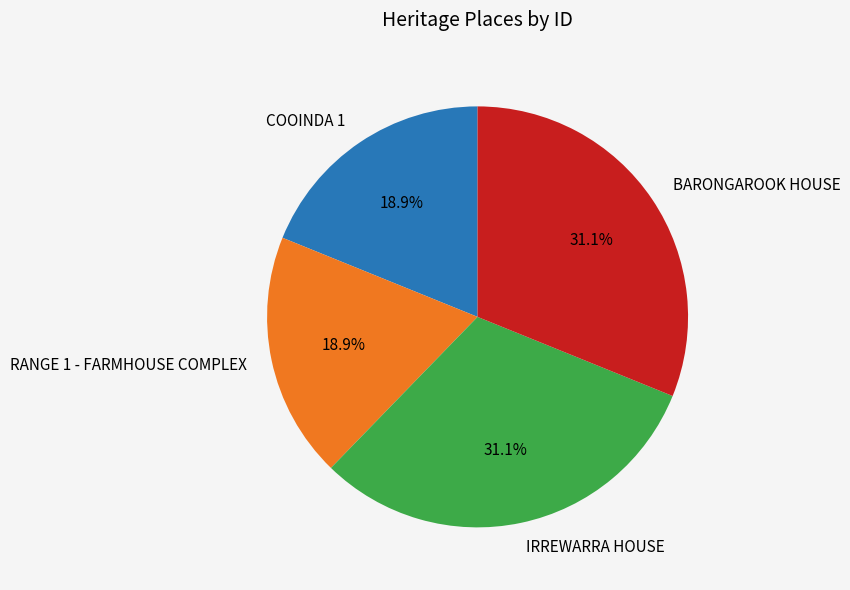

To the nearest percent, what is the difference between the IRREWARRA HOUSE and RANGE 1 - FARMHOUSE COMPLEX slice percentages?

12%